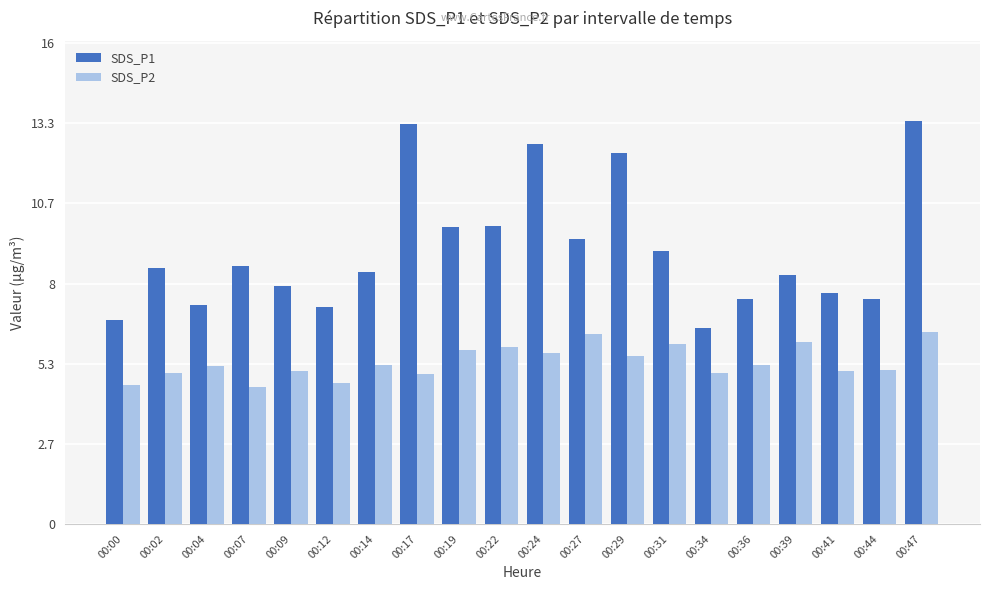

What is the value of the SDS_P1 bar at the 9th from the left?

9.9